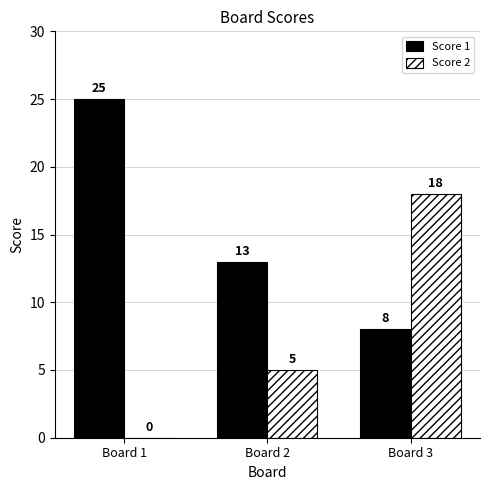

What is the greatest value displayed?

25